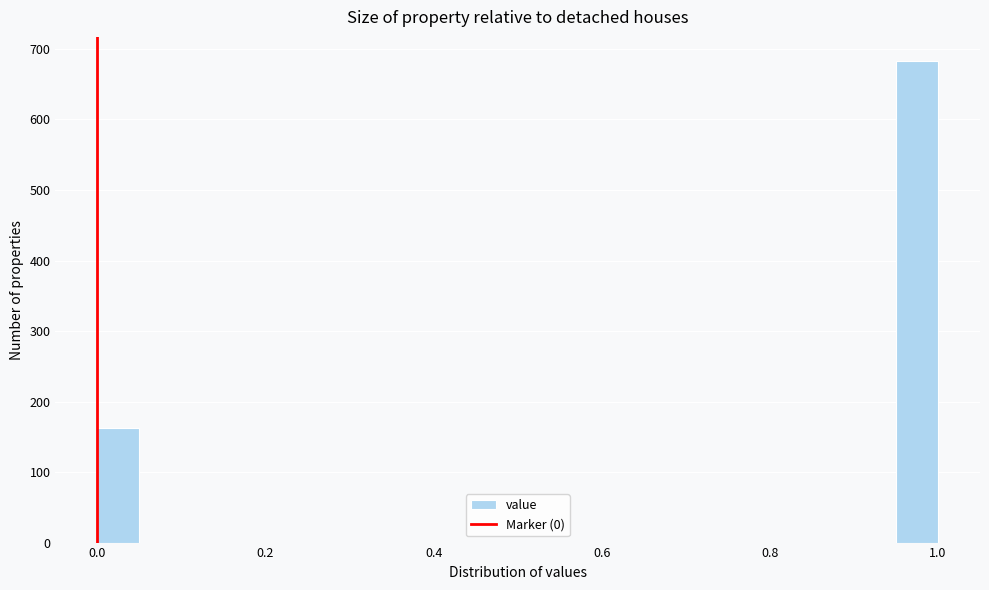

Read against the x-axis, roughly where is the centre of the tallest bar?

0.98